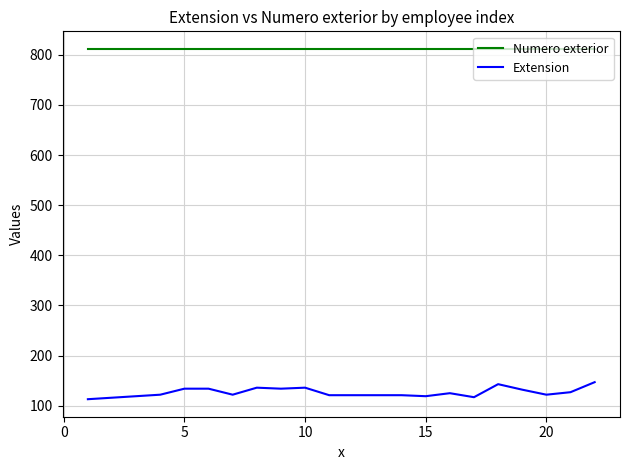

Which series has the largest range (max minus min)?

Extension